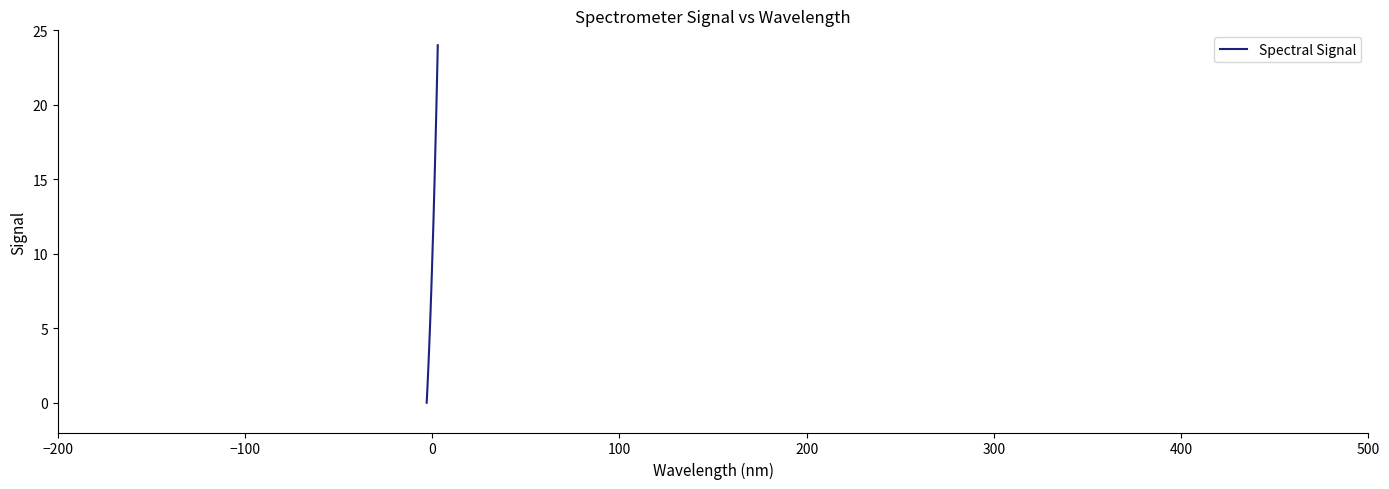

What is the difference between the maximum and minimum values?

24.0